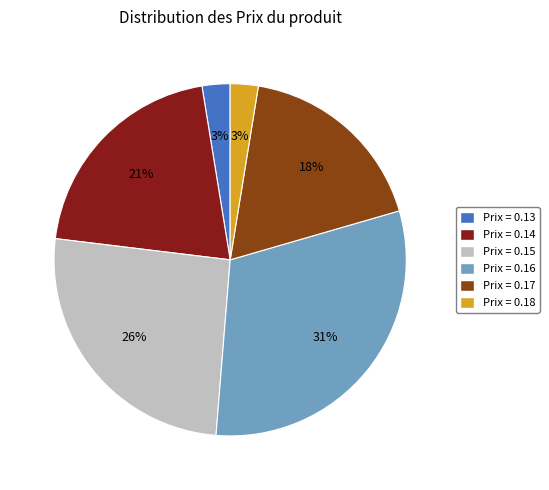

To the nearest percent, what is the average slice percentage?

17%